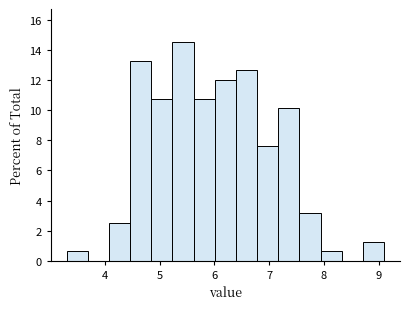

Around what value on the x-axis is the tallest bar? Give the approximate position of its centre, as read against the axis.

5.4